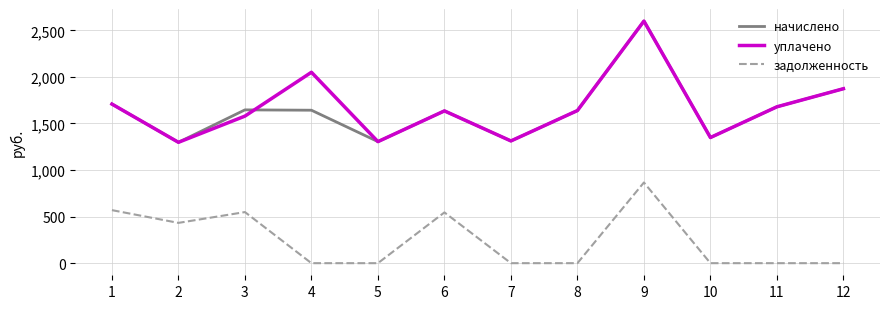

How many lines are shown in the chart?

3